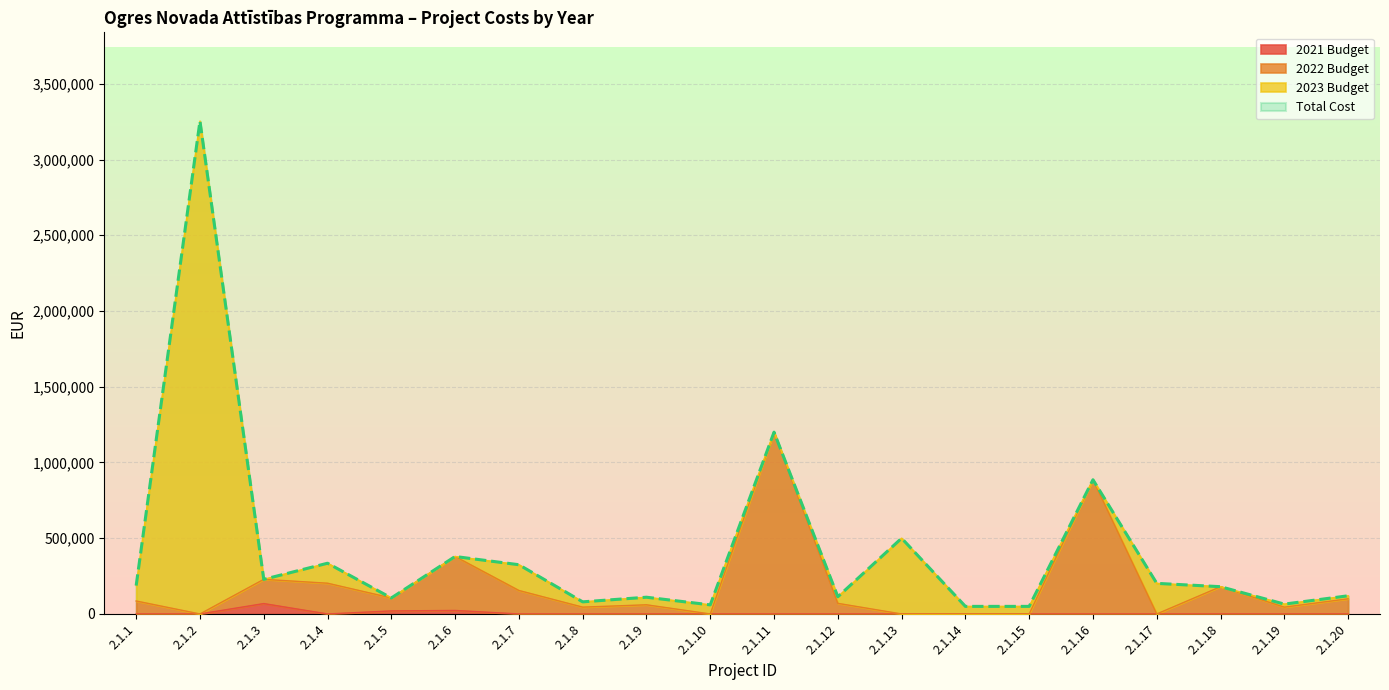

What is the difference between the second highest and minimum values in the Total Cost series?

1150000